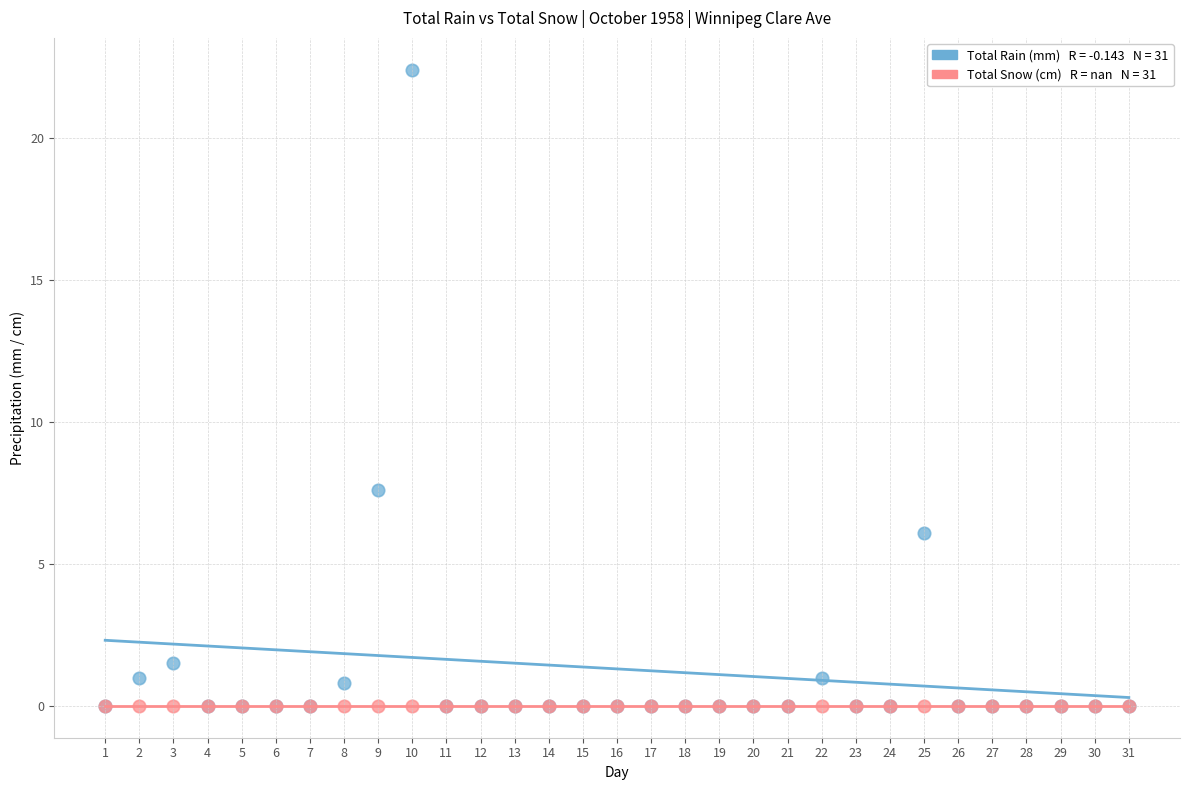

Across all series, what Y value is closest to 11?

7.6